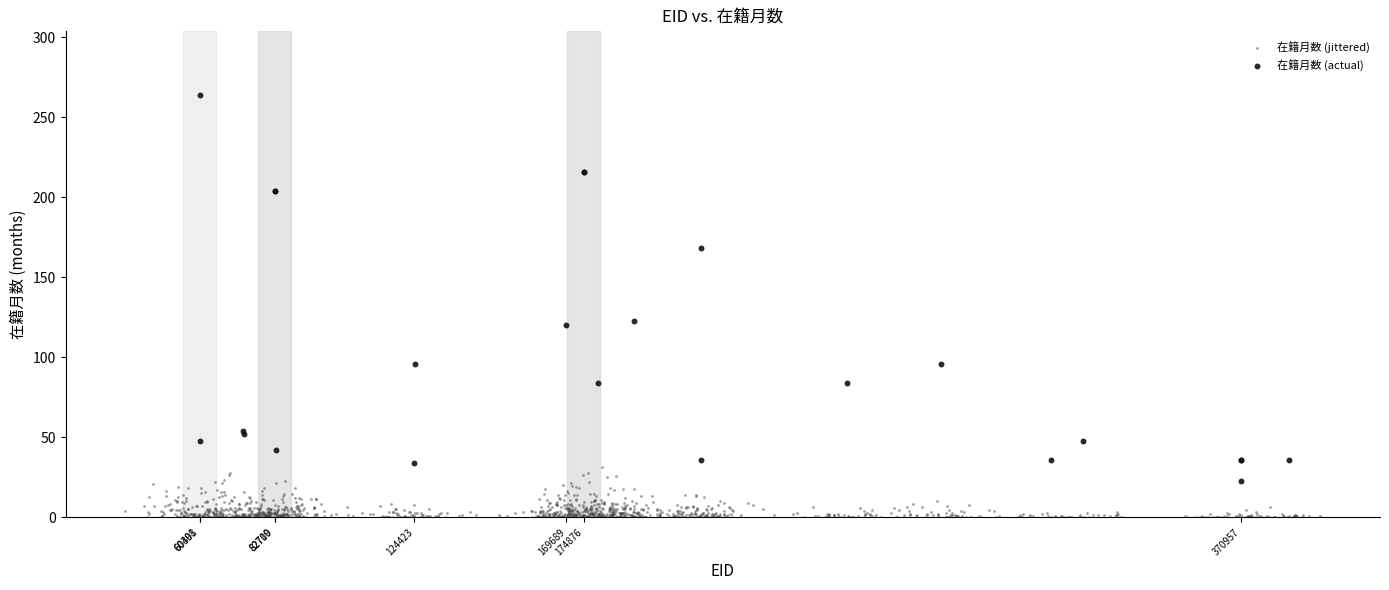

Which series contains the lowest Y value?

在籍月数 (jittered)